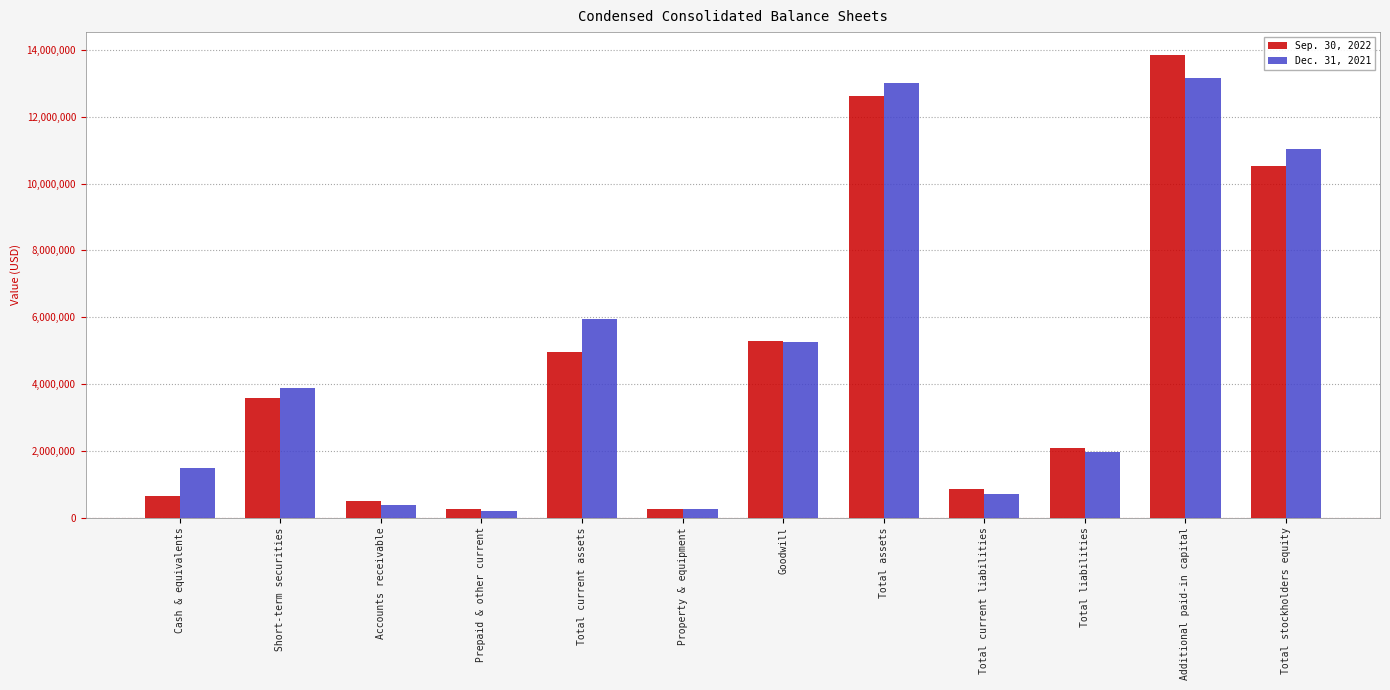

What is the sum of all Sep. 30, 2022 values?

55404808